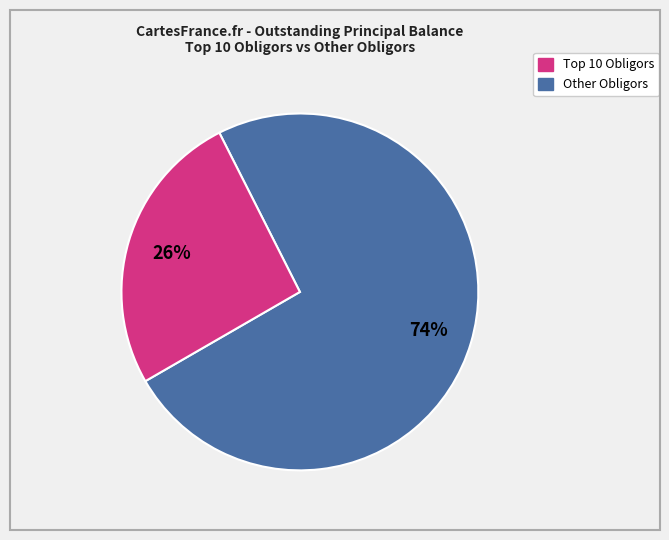

How many segments does this pie chart have?

2